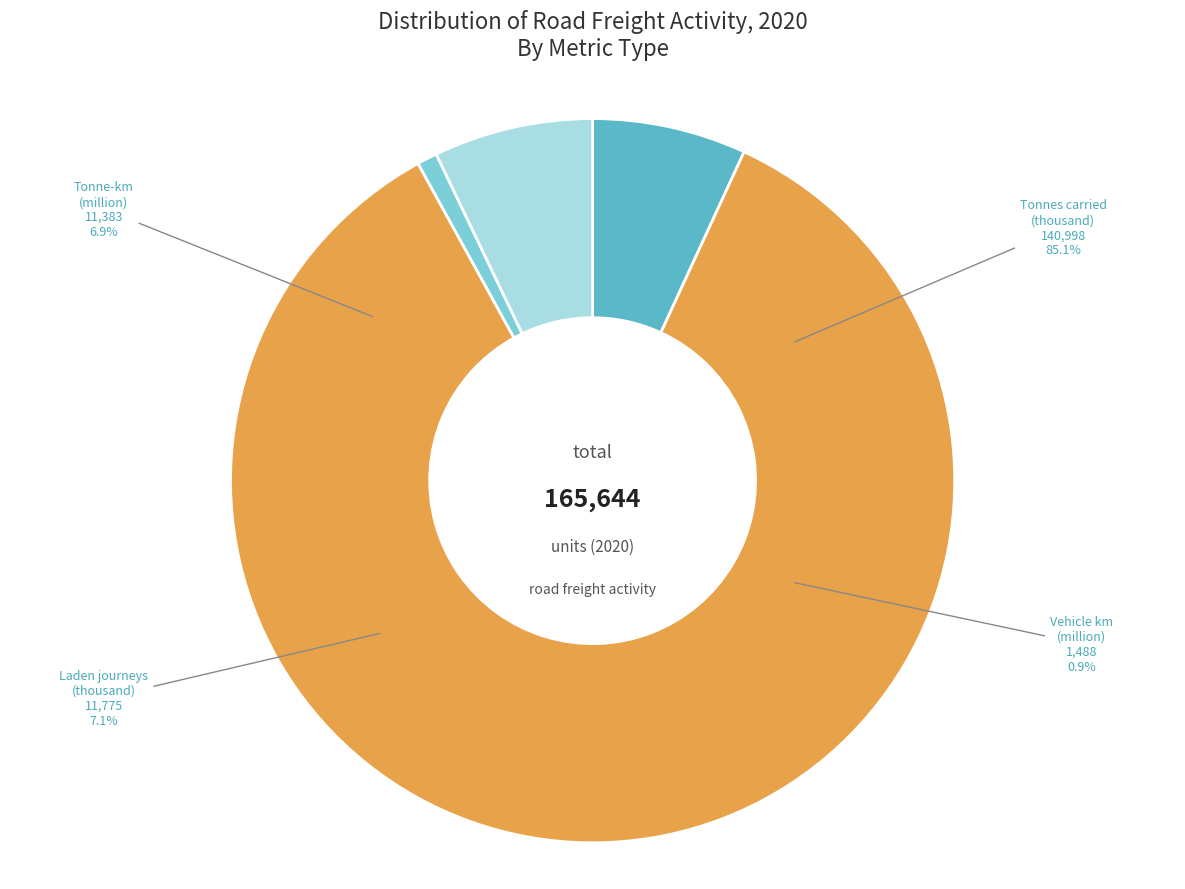

To the nearest percent, what percentage of the pie is Vehicle kilometres (million)?

1%